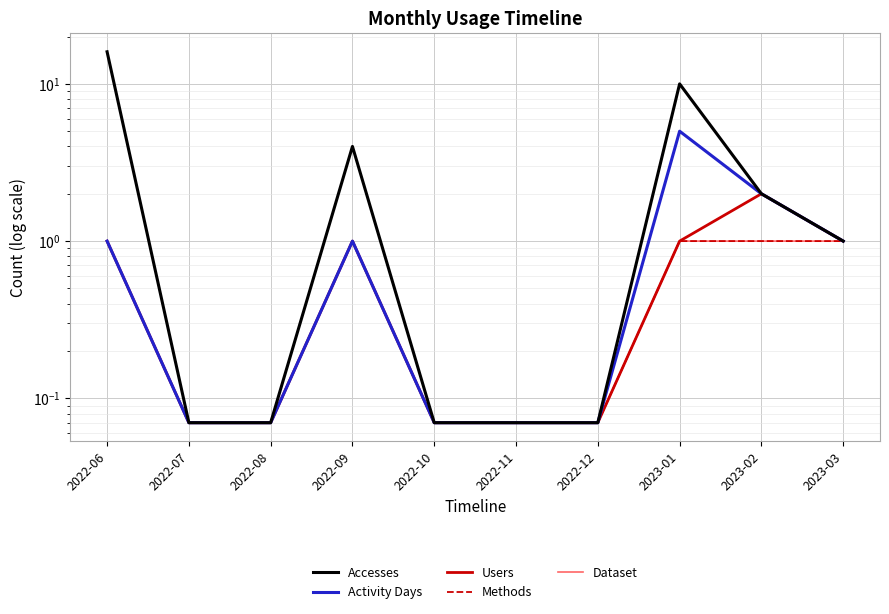

Rank the categories by Dataset value from highest to lowest.

2022-06, 2022-09, 2023-01, 2023-02, 2023-03, 2022-07, 2022-08, 2022-10, 2022-11, 2022-12